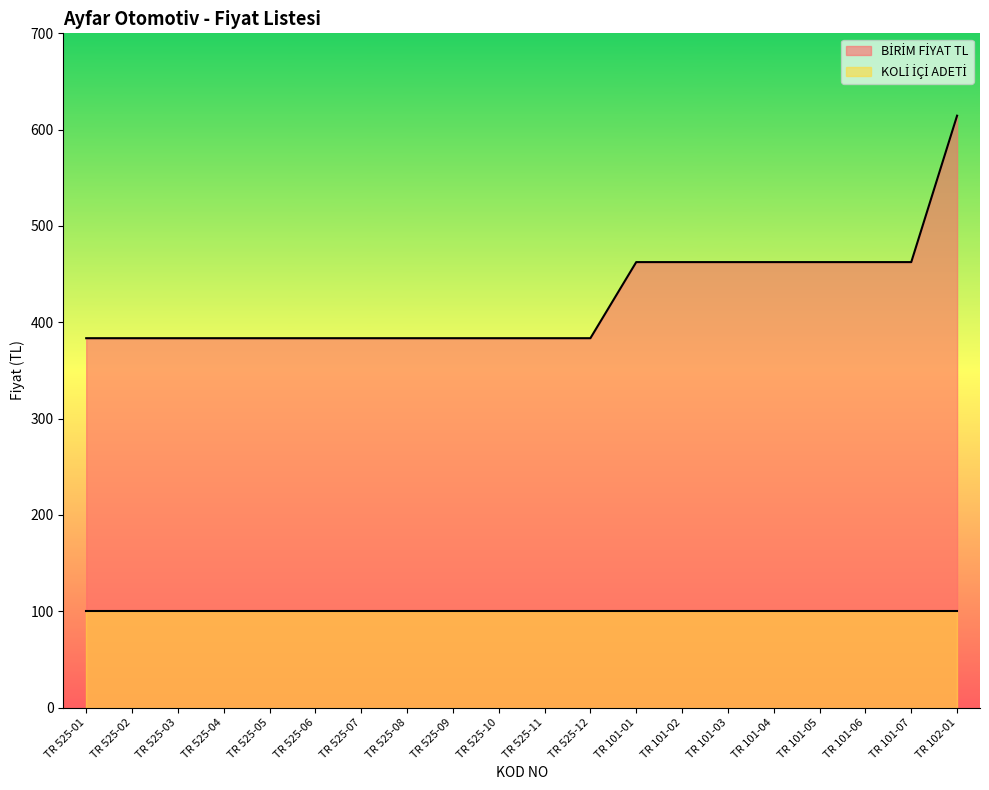

What is the change in value from TR 525-05 to TR 101-05?

+79.0